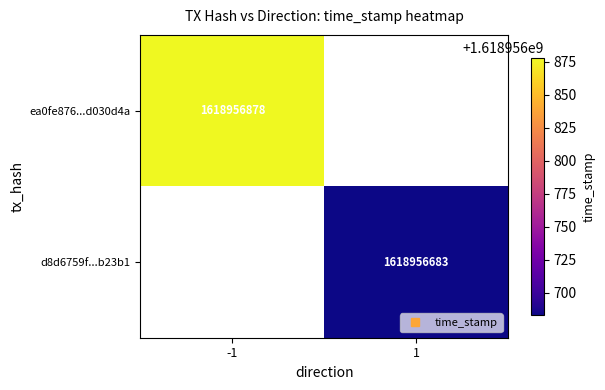

What is the difference between the d8d6759fe0ba31f8c14dae39655f1dea7cb23b1 values at direction and time_stamp?

1618956682